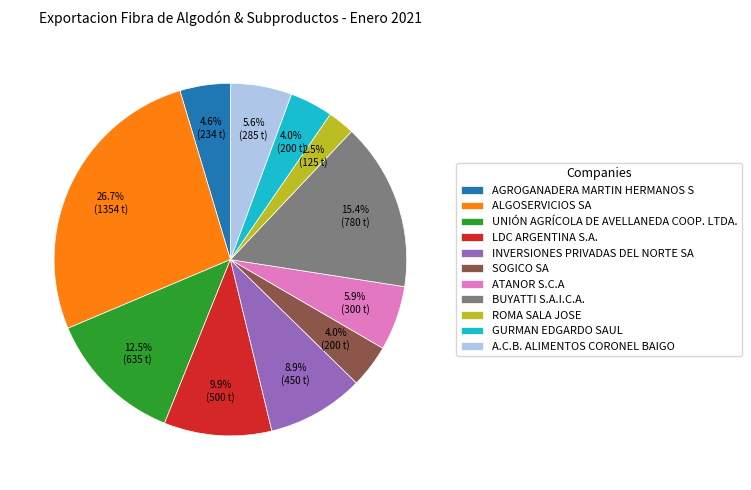

To the nearest percent, what portion does INVERSIONES PRIVADAS DEL NORTE SA represent?

9%